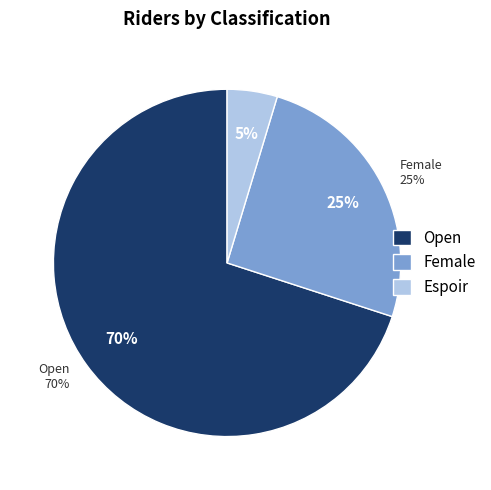

Rank the categories by value from highest to lowest.

Open, Female, Espoir